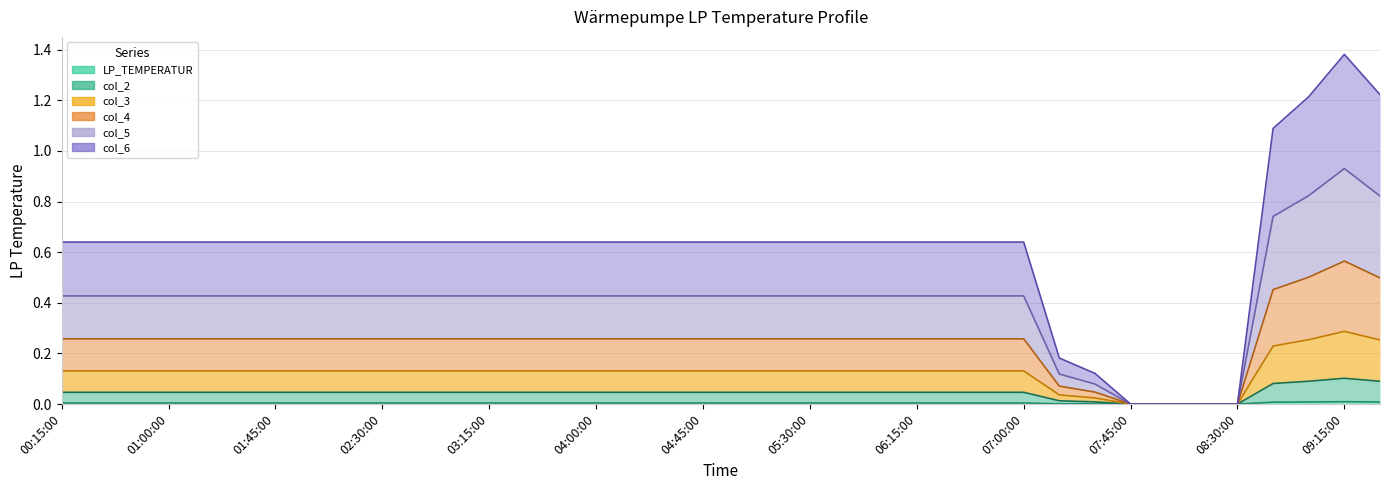

True or false: col_6 and col_4 intersect in this chart.

False